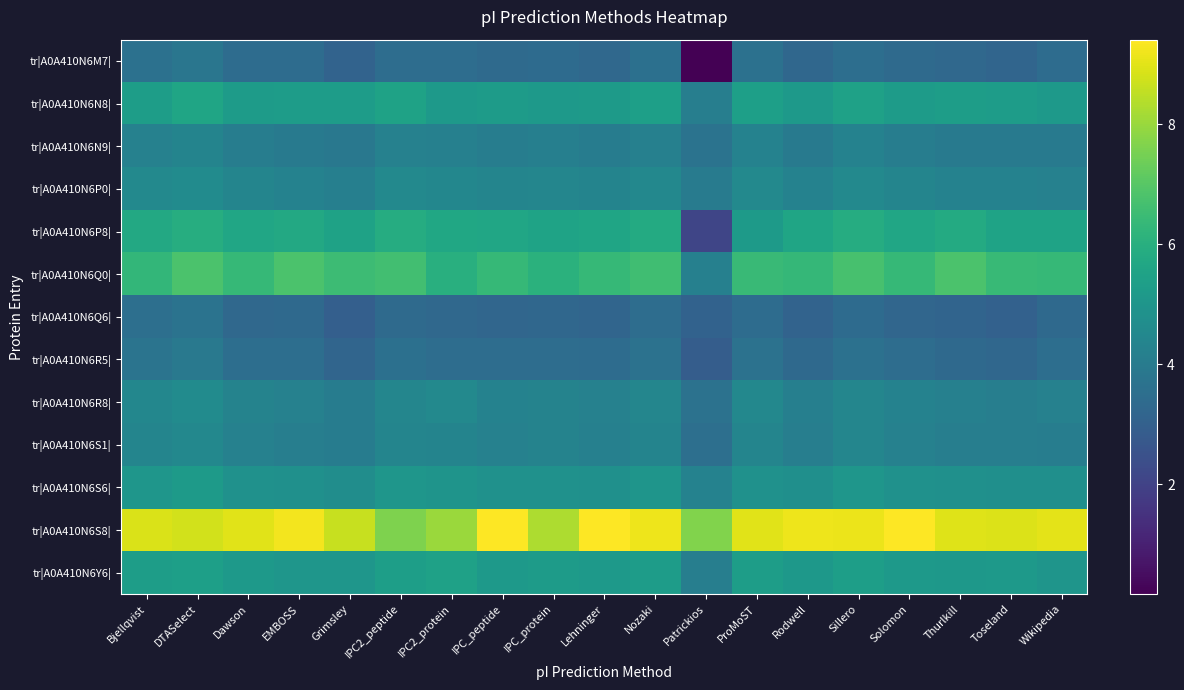

Count the number of data series in this chart.

13